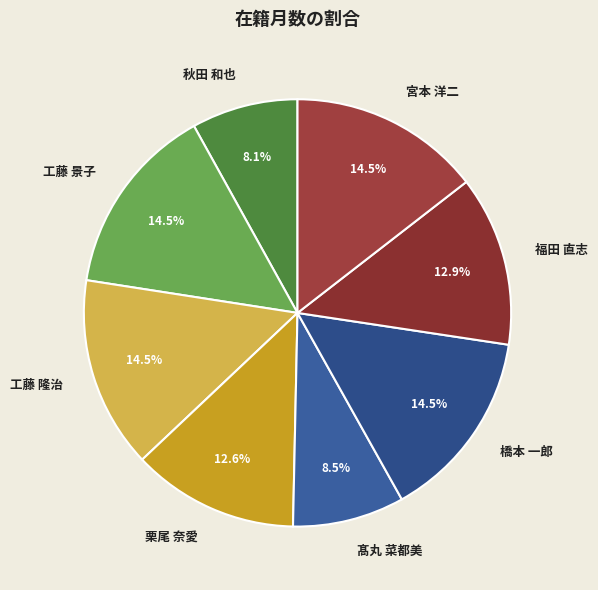

Is 栗尾 奈愛 the majority of the pie?

No